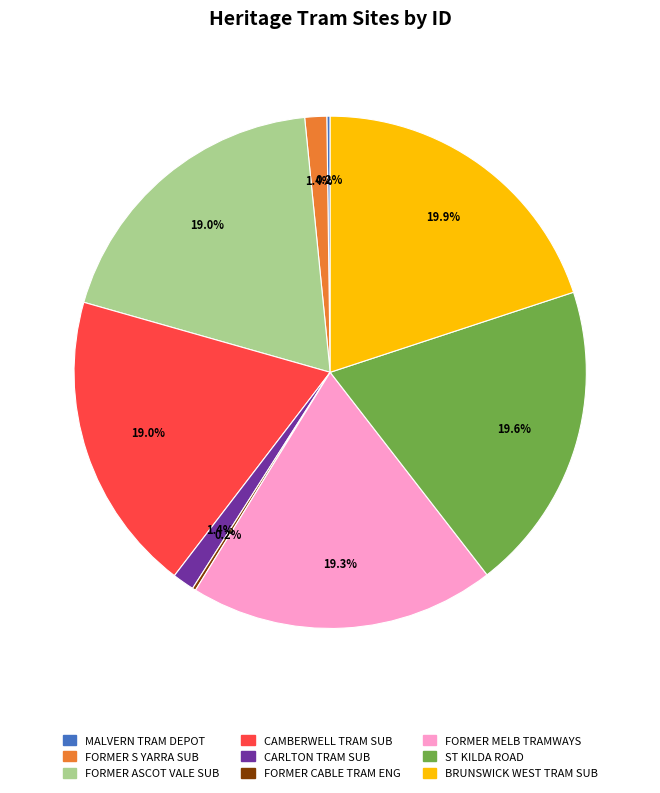

Is there a majority slice in this chart?

No